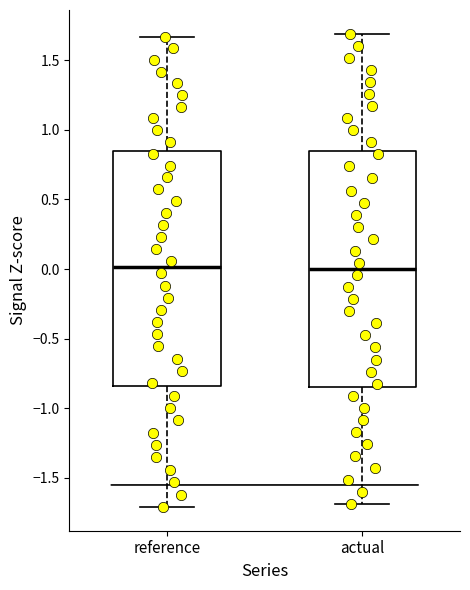

Reading left to right, read every box against the y-axis: the position of its median line, the range the box covers, and the ends of its whiskers. The values are not printed on the chart, so give them approximately, as read against the axis.

reference: median 0.00, box -0.85 to 0.85, whiskers -1.70 to 1.65
actual: median 0.00, box -0.85 to 0.85, whiskers -1.70 to 1.70